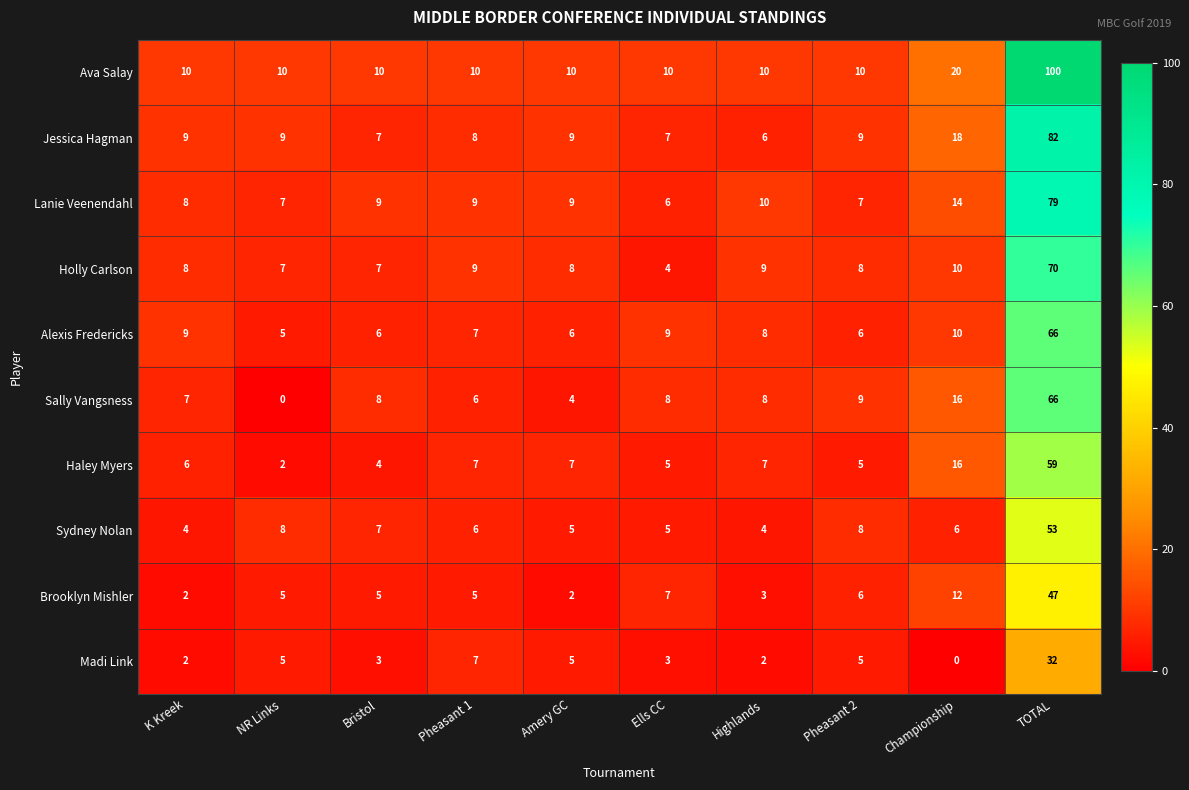

What is the approximate value of Jessica Hagman at Amery GC?

9